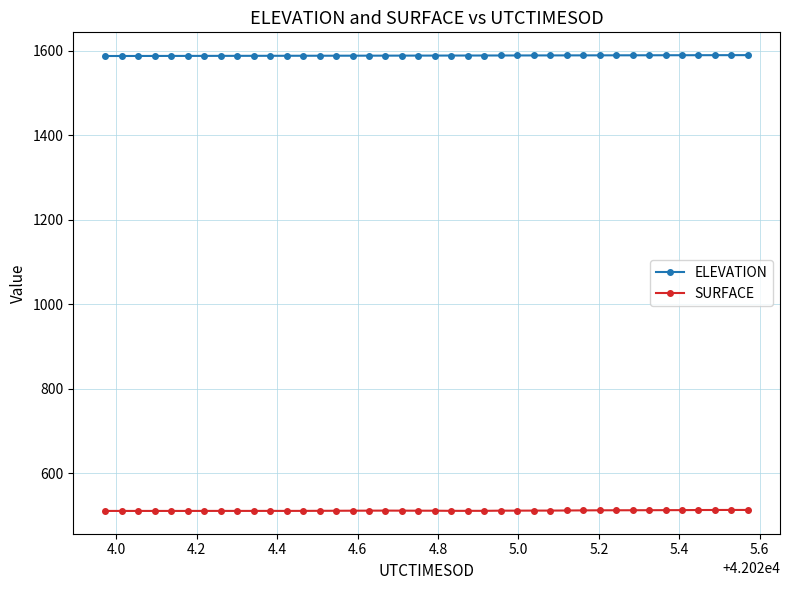

What is the smallest value displayed?

511.0